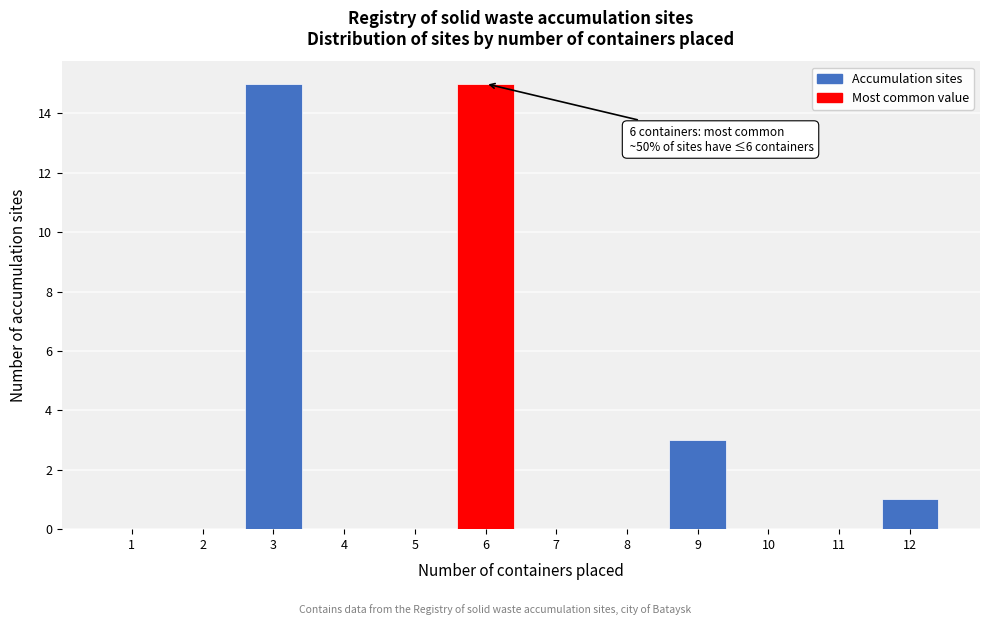

Reading right to left, what are all the values shown in this chart?

12=1	11=0	10=0	9=3	8=0	7=0	6=15	5=0	4=0	3=15	2=0	1=0